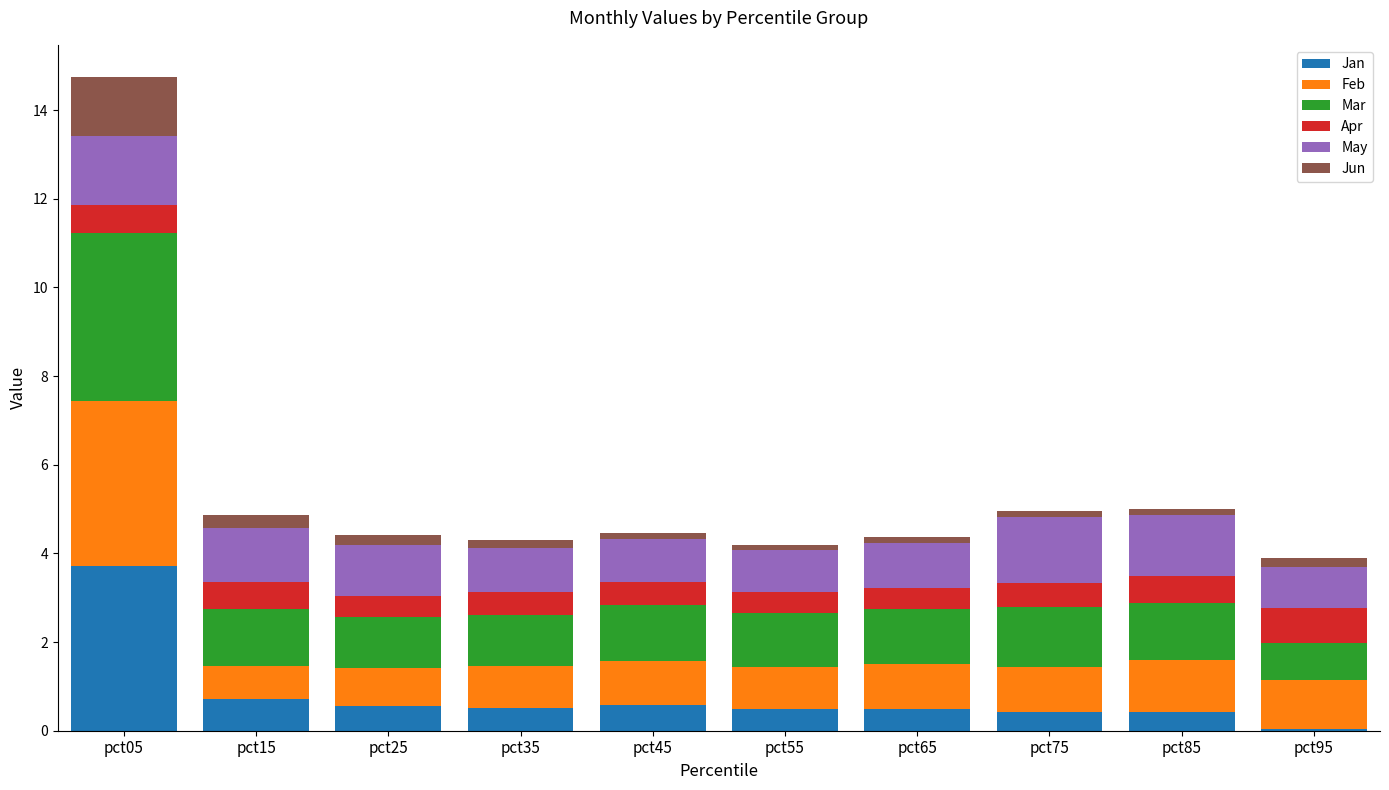

Which category has the highest value in the Jan series?

pct05